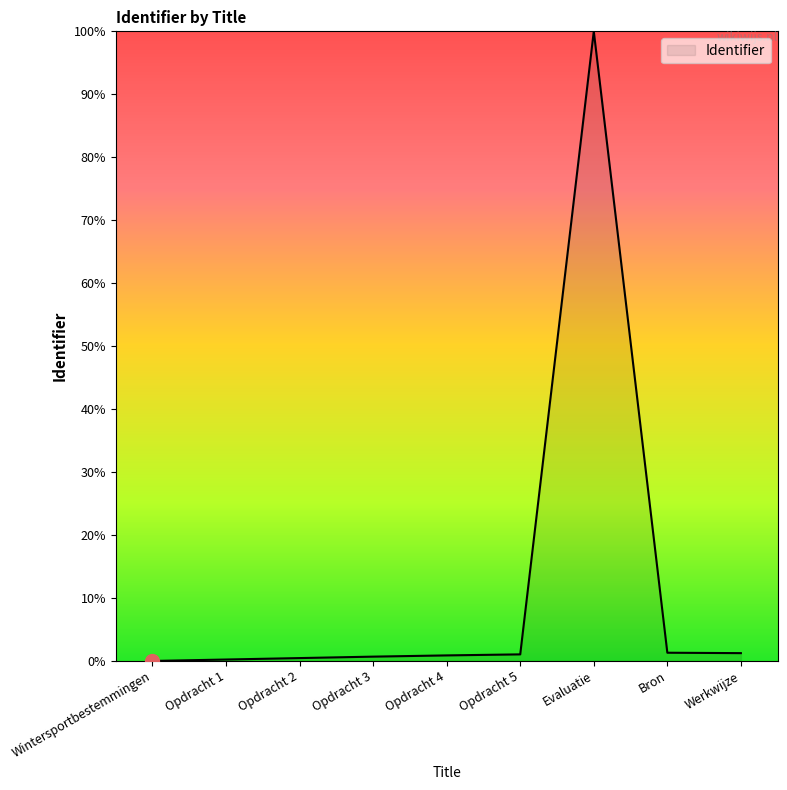

What is the difference between the maximum and minimum values?

100.0